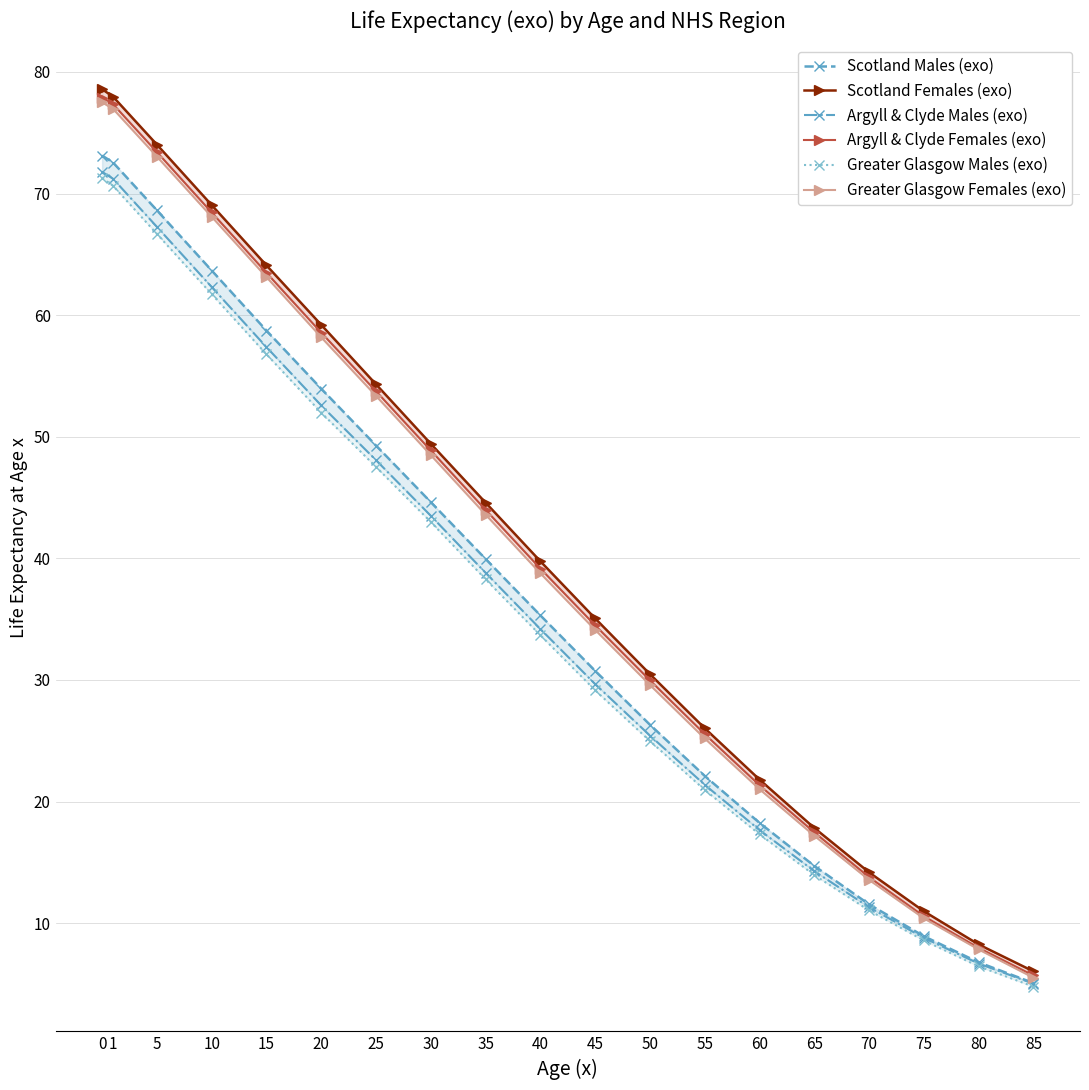

What is the difference between the maximum and minimum values in the Argyll & Clyde Males (exo) series?

66.8